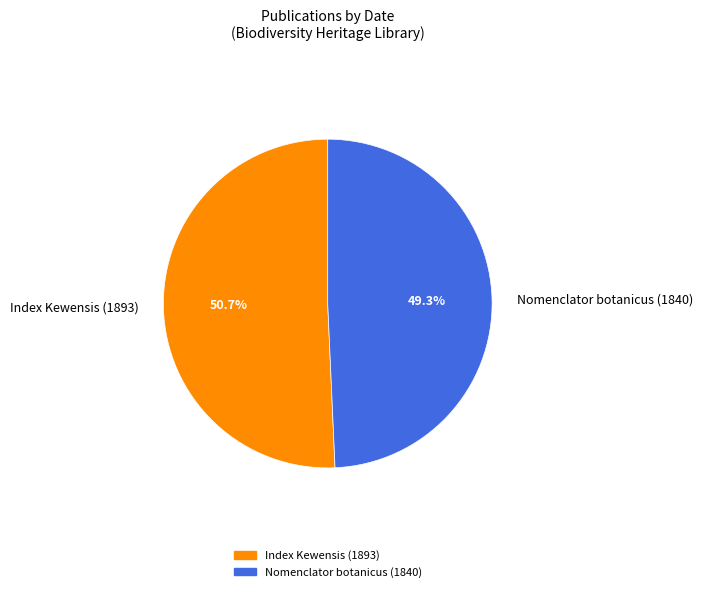

Between Nomenclator botanicus (1840) and Index Kewensis (1893), which is larger?

Index Kewensis (1893)